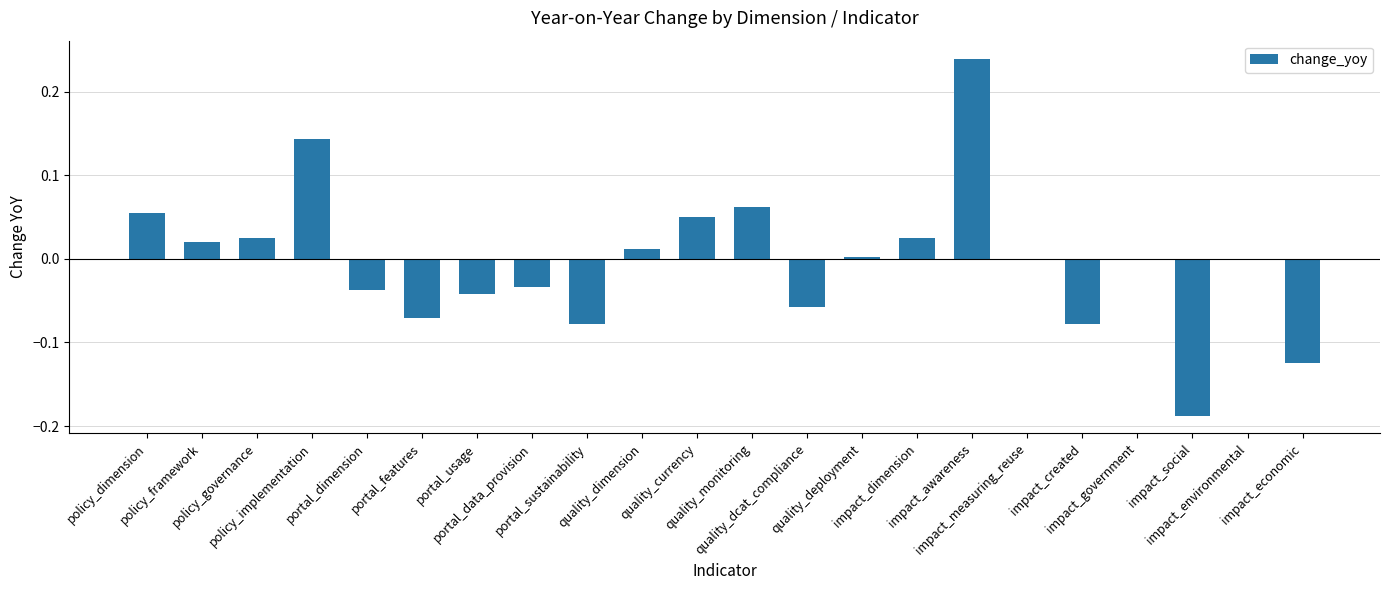

Which category has the lowest value across all series?

impact_social